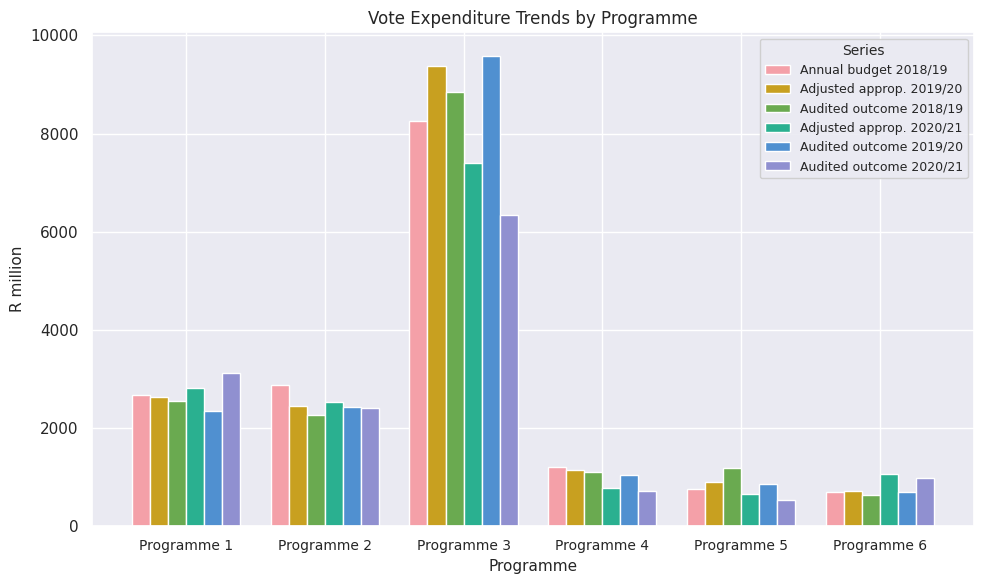

What are all the series names shown in the legend?

Annual budget 2018/19, Adjusted approp. 2019/20, Audited outcome 2018/19, Adjusted approp. 2020/21, Audited outcome 2019/20, Audited outcome 2020/21